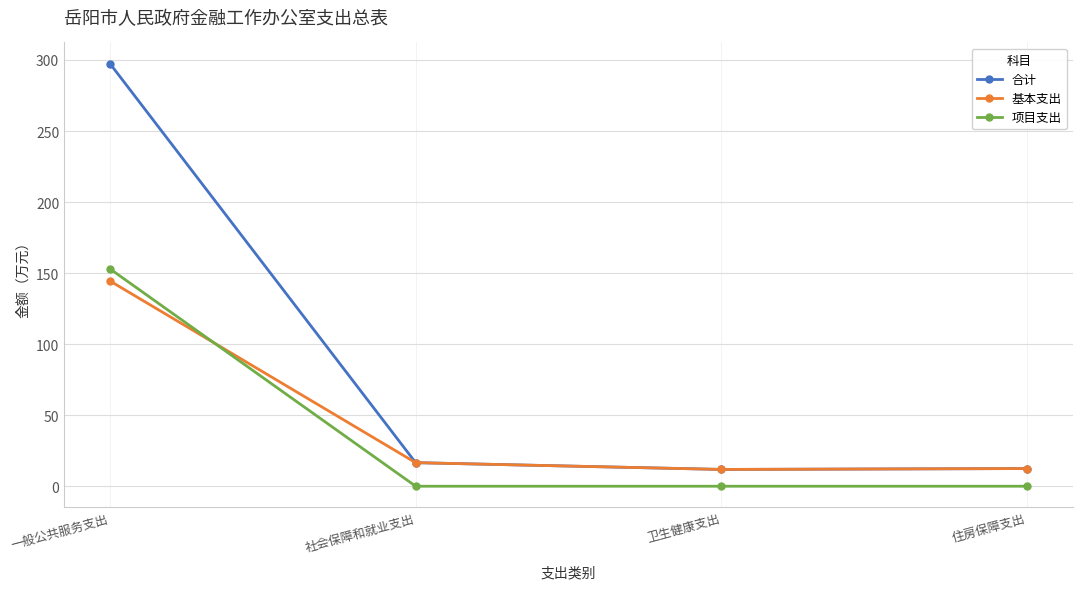

How many values in the 项目支出 series exceed 0?

1